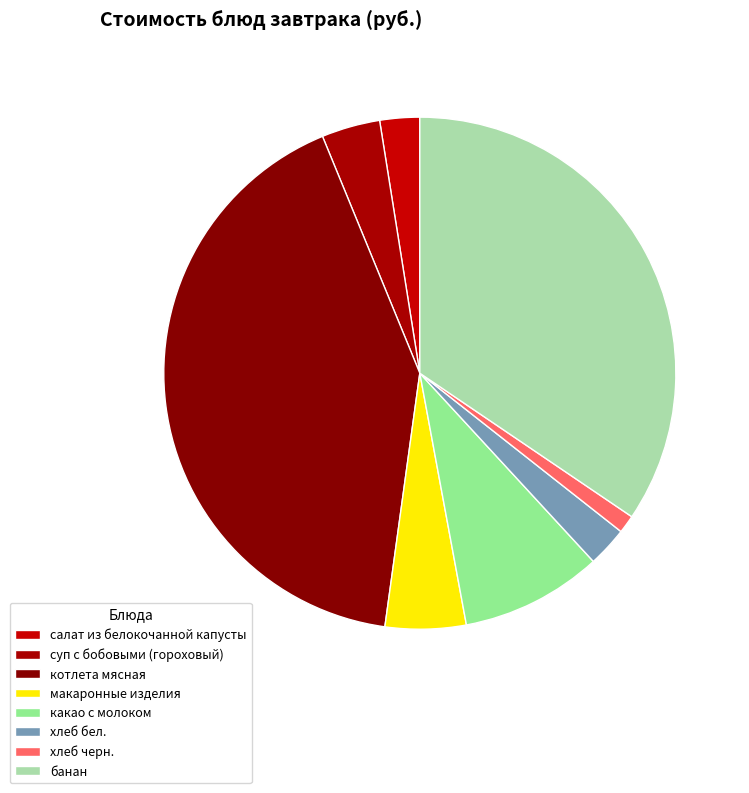

Which category has the biggest portion of the pie?

котлета мясная